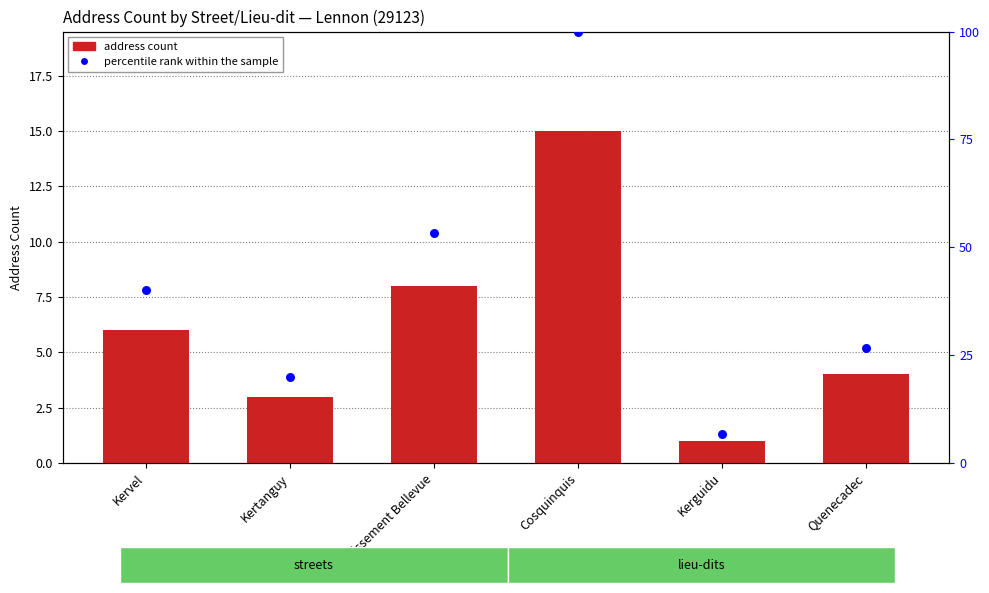

What are all the series names shown in the legend?

address count, percentile rank within the sample